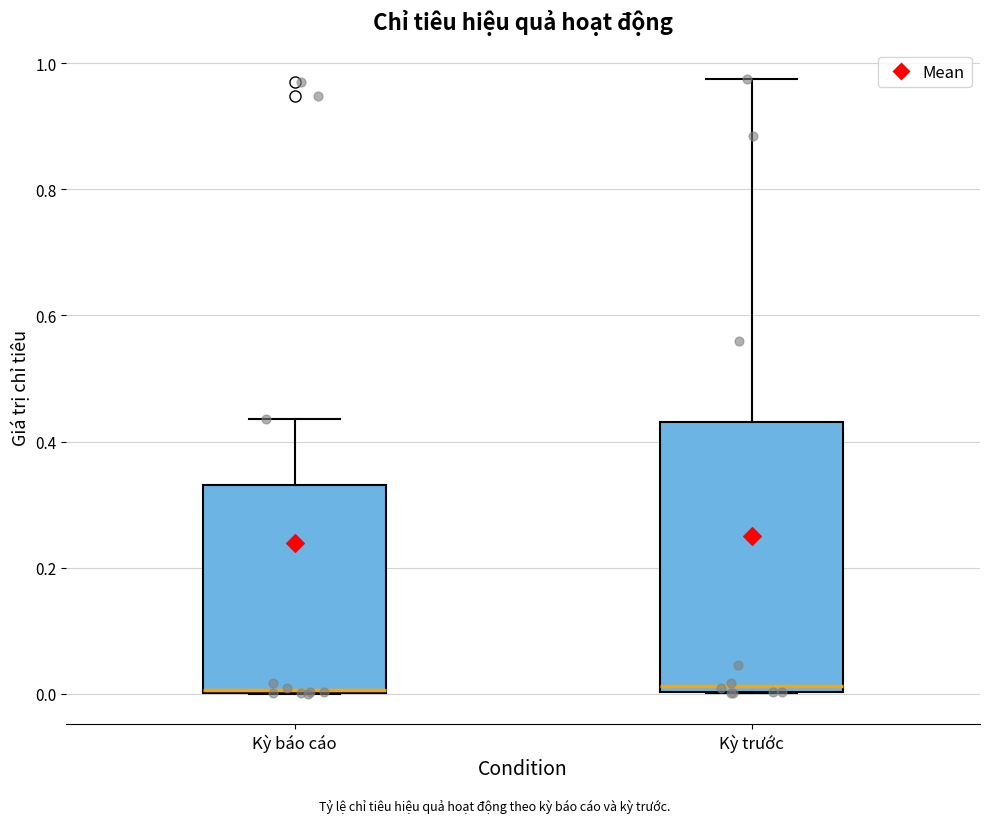

Reading left to right, read every box against the y-axis: the position of its median line, the range the box covers, and the ends of its whiskers. The values are not printed on the chart, so give them approximately, as read against the axis.

Kỳ báo cáo: median 0.00, box 0.00 to 0.34, whiskers 0.00 to 0.44
Kỳ trước: median 0.02, box 0.00 to 0.44, whiskers 0.00 to 0.98